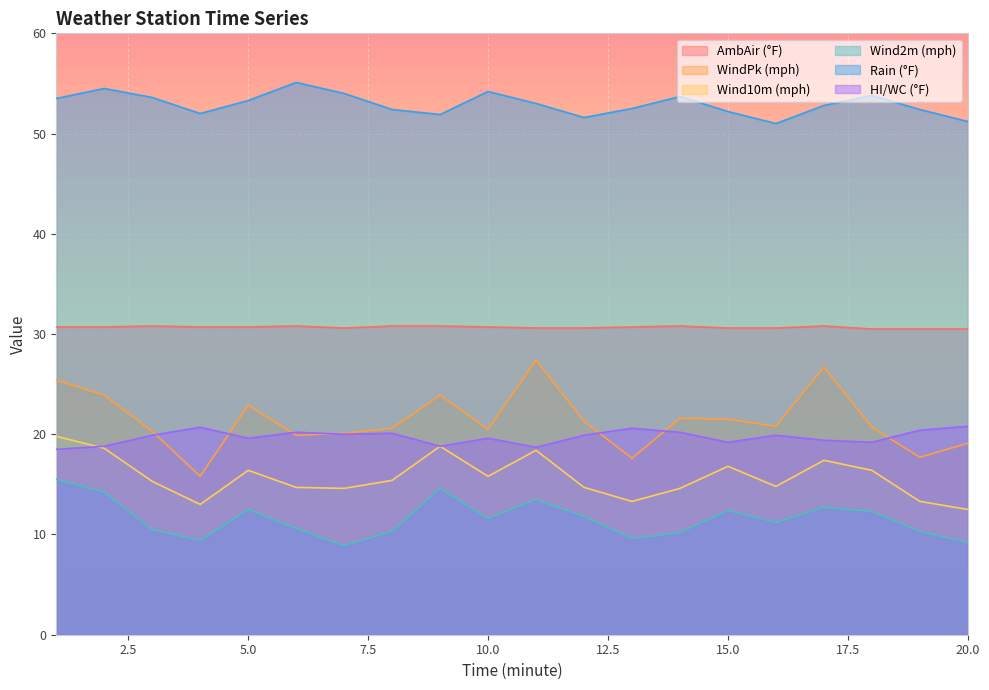

What are all the series names shown in the legend?

AmbAir (°F), WindPk (mph), Wind10m (mph), Wind2m (mph), Rain (°F), HI/WC (°F)